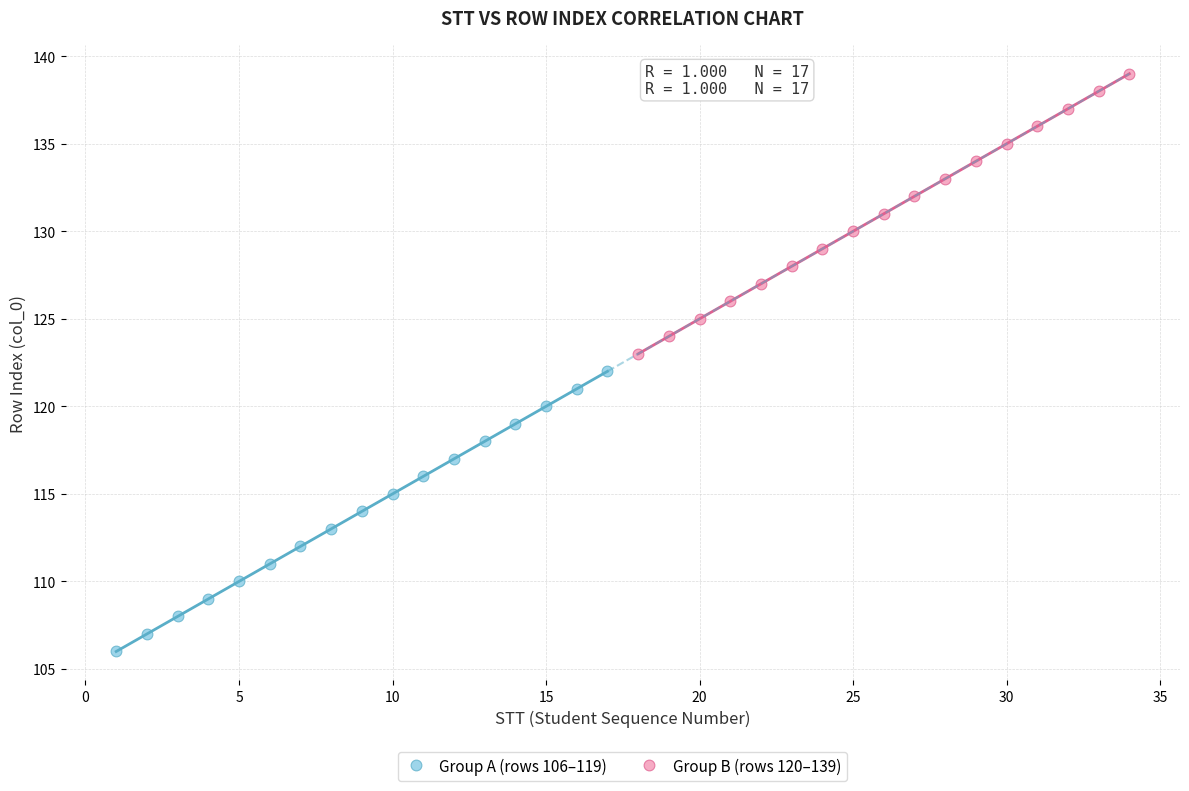

Which series reaches the maximum Y coordinate?

Group B (rows 120–139)